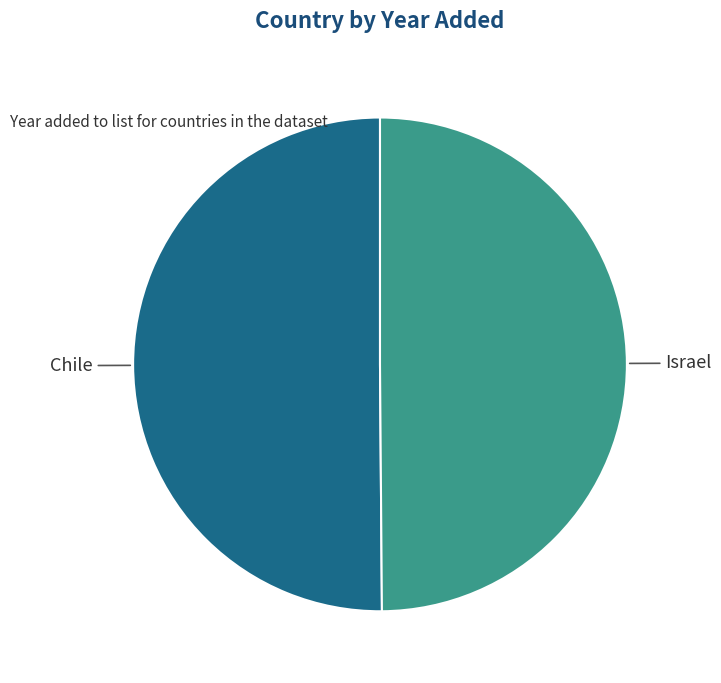

Is the sum of Israel and Chile greater than half?

Yes